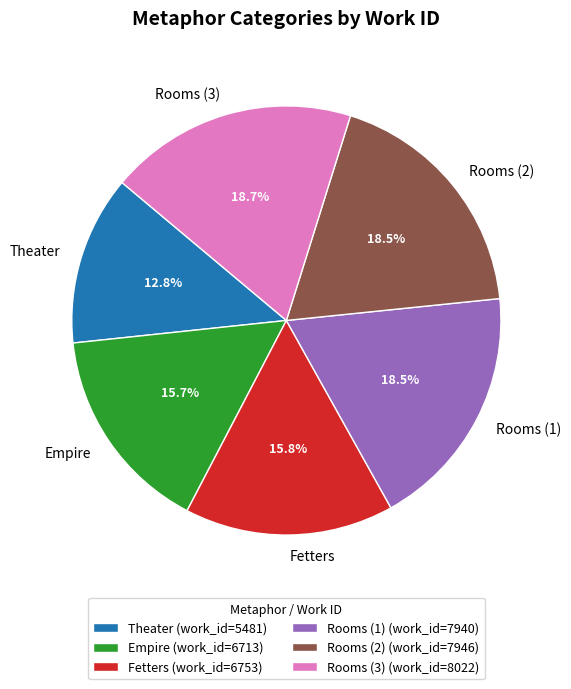

Is the sum of Theater and Rooms (1) greater than half?

No